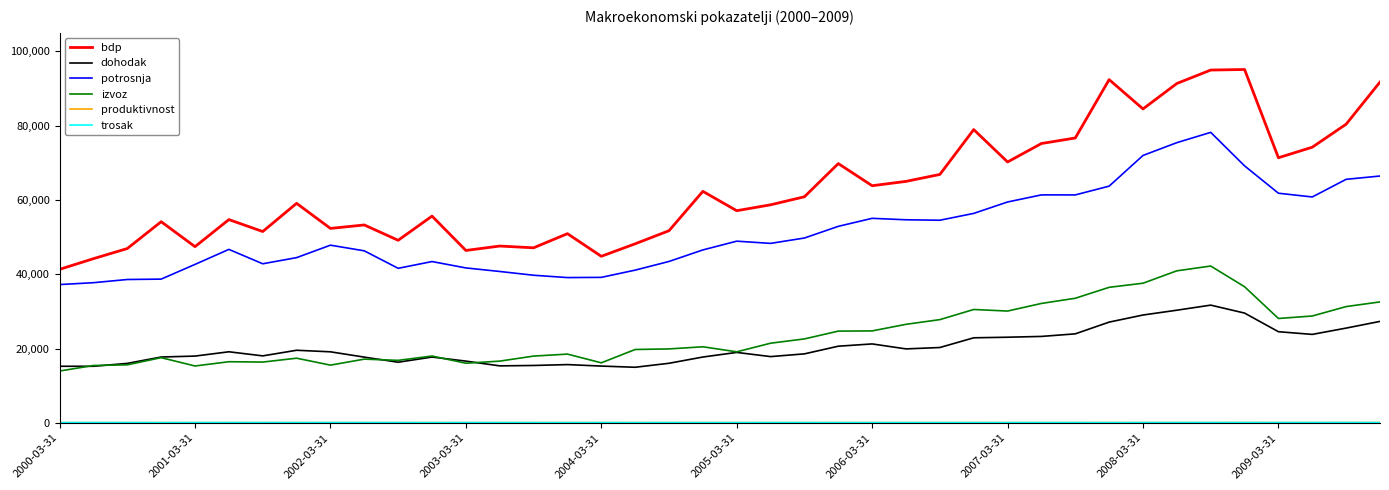

Which series has the largest total across all categories?

bdp